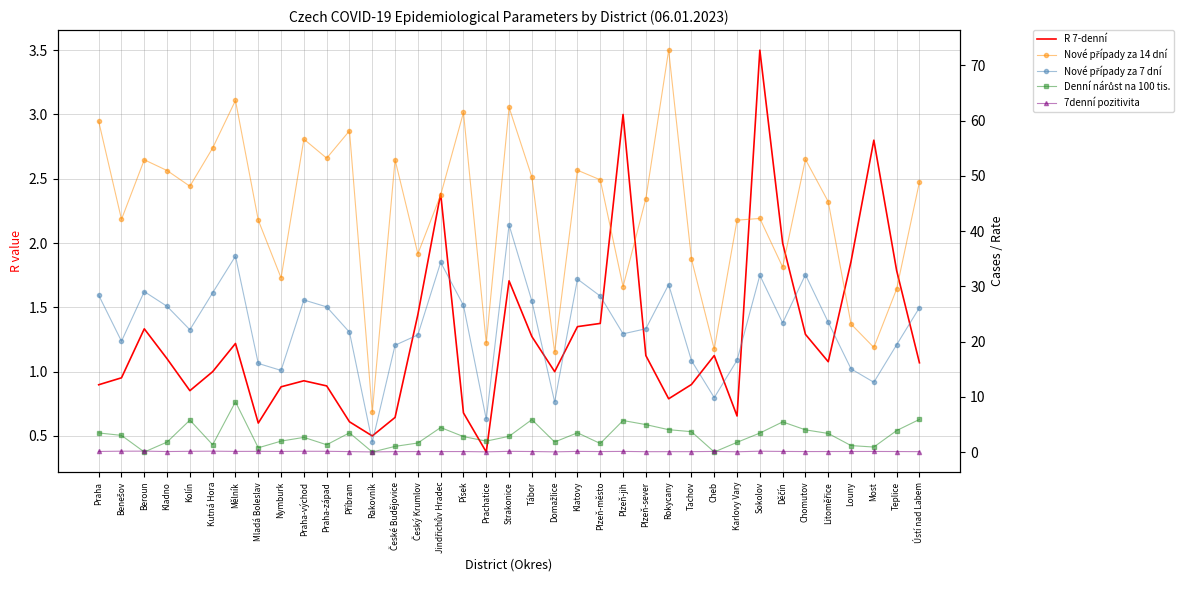

What is the spread (max minus min) of values at Rokycany?

72.7